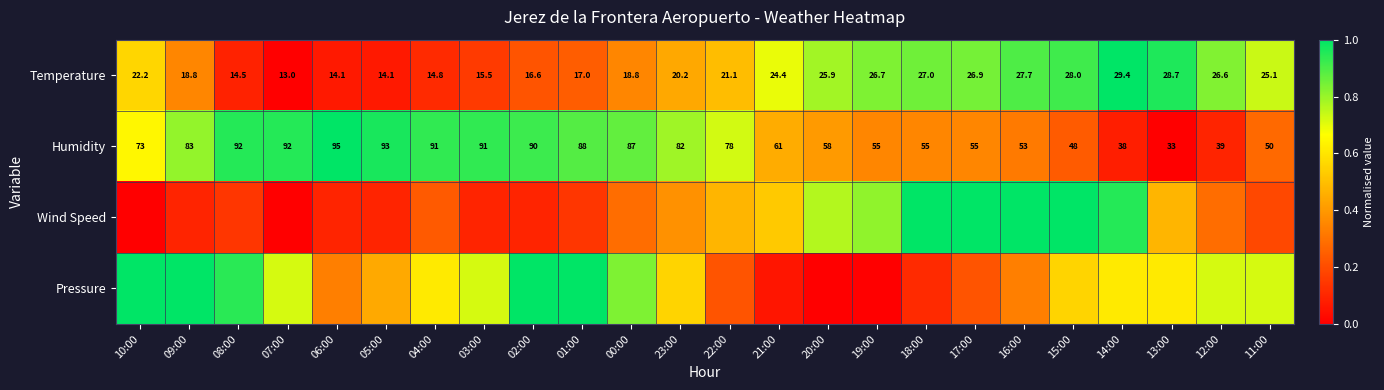

At which category is the sum across all series the highest?

15:00